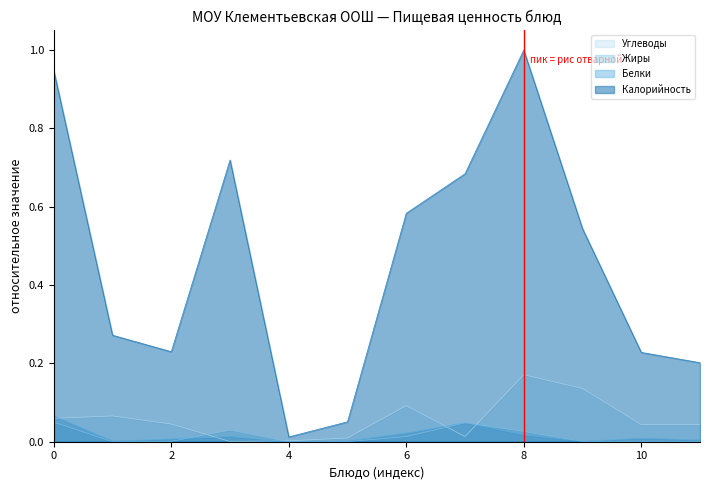

Does the chart display data point markers on the line(s)?

No